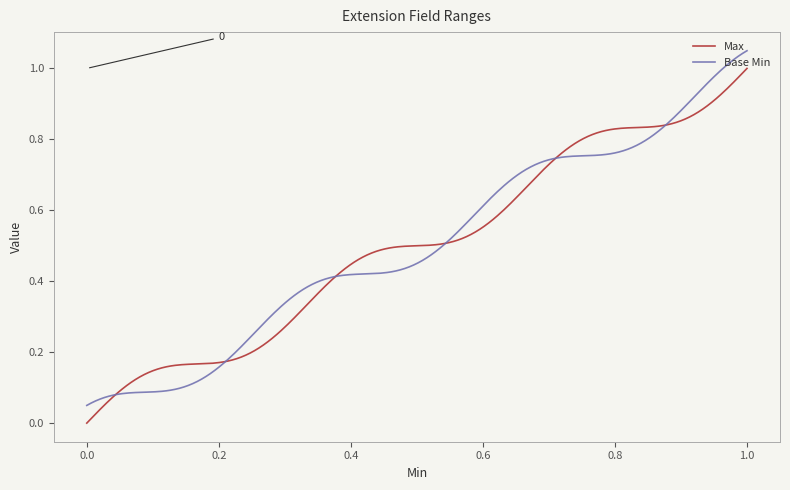

What are all the series names shown in the legend?

Max, Base Min